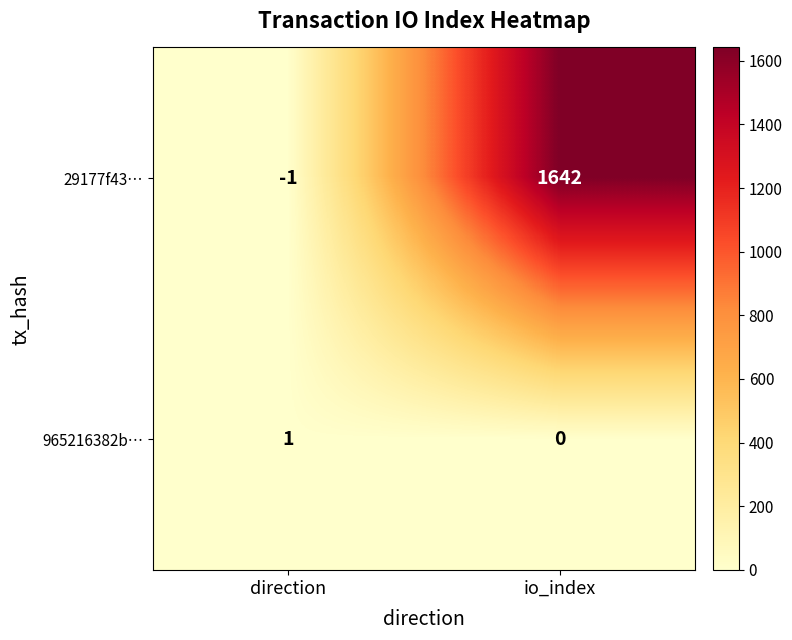

Rank the series by their average value, from lowest to highest.

965216382b…, 29177f43…